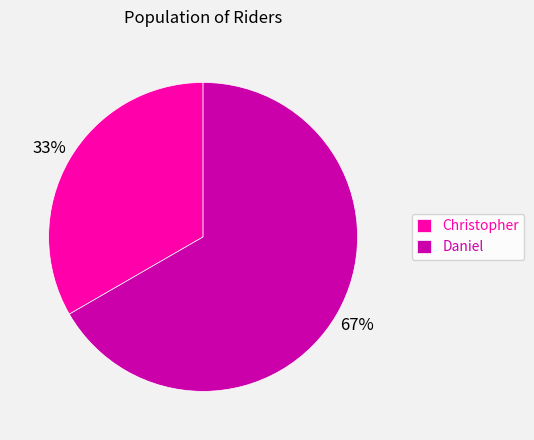

The Christopher slice represents 26% of the pie. True or false?

False